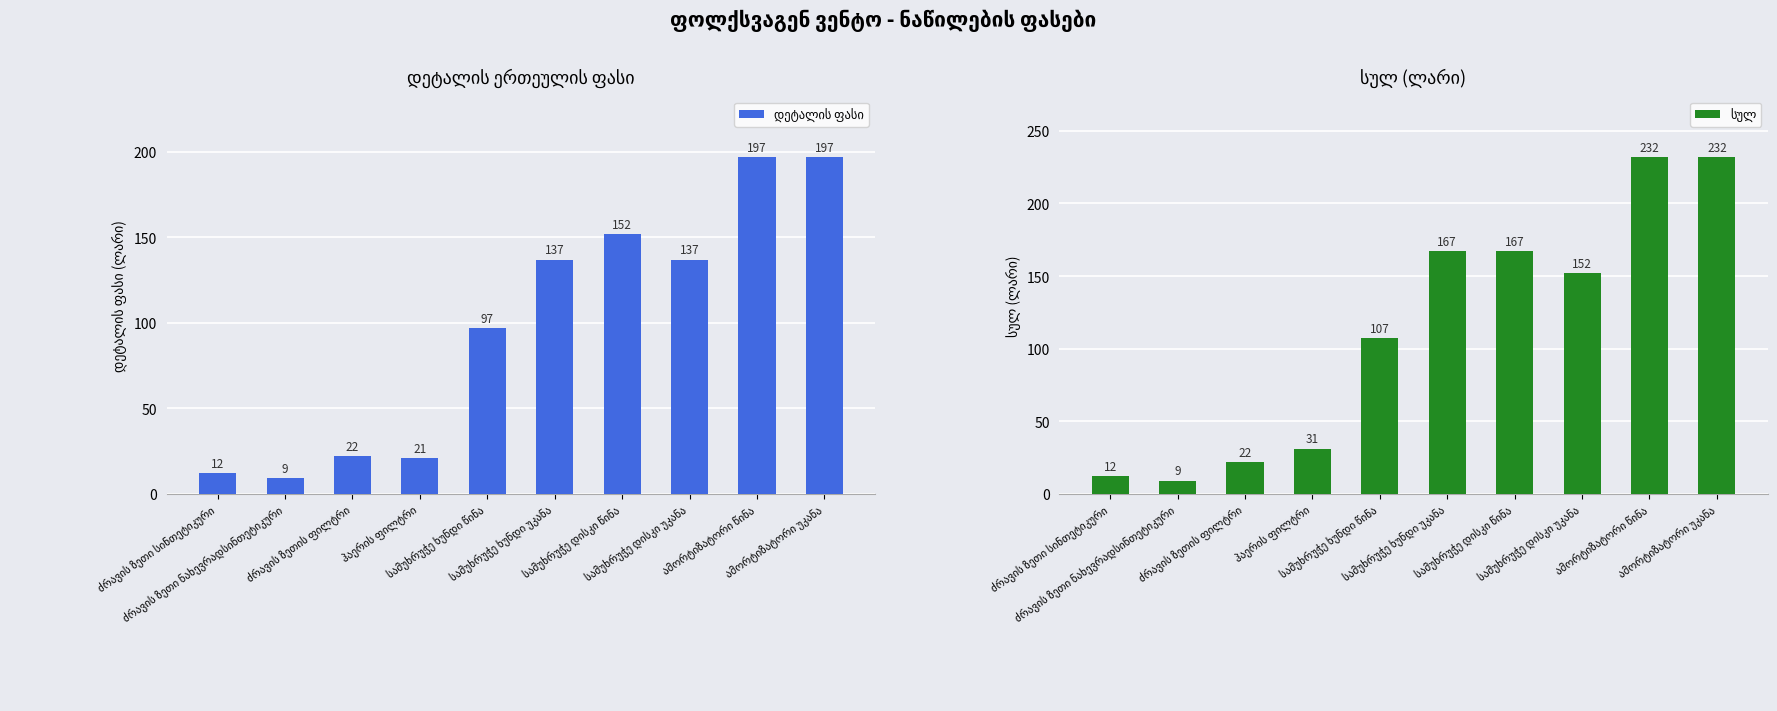

Between ძრავის ზეთი სინთეტიკური and ამორტიზატორი წინა, which series saw the biggest shift?

სულ